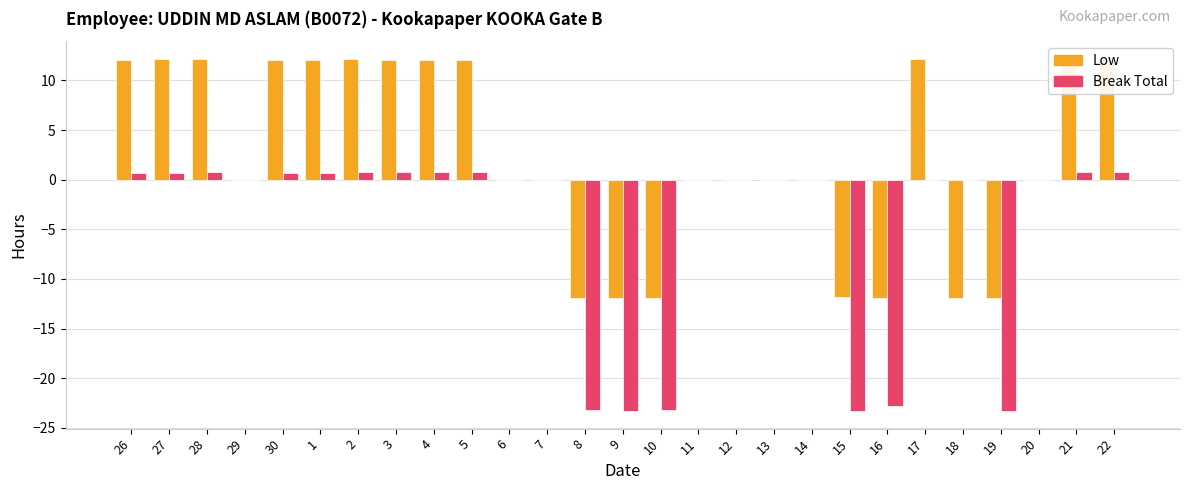

At which label does Break Total first exceed 0?

26